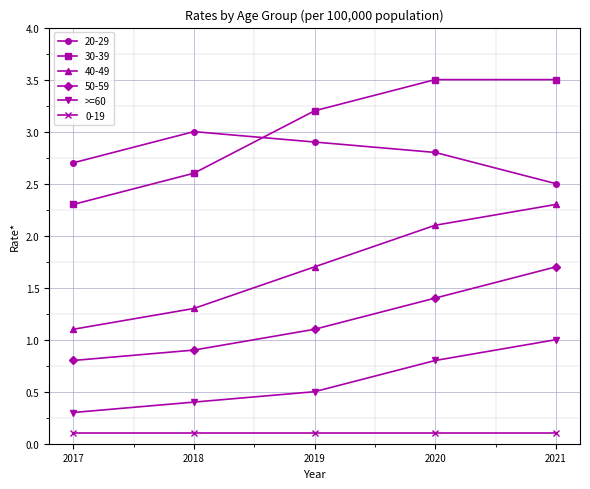

What is the difference between the second highest and minimum values in the 20-29 series?

0.4